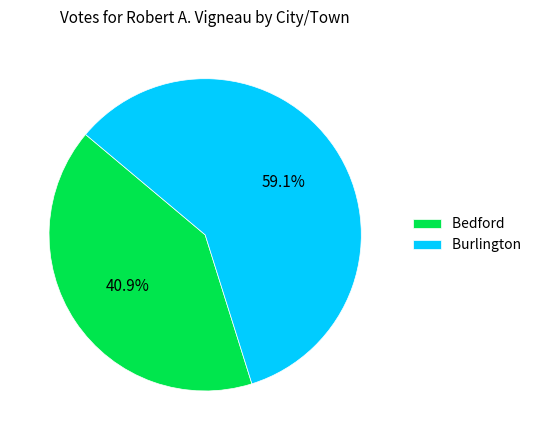

The Burlington slice represents 59% of the pie. True or false?

True